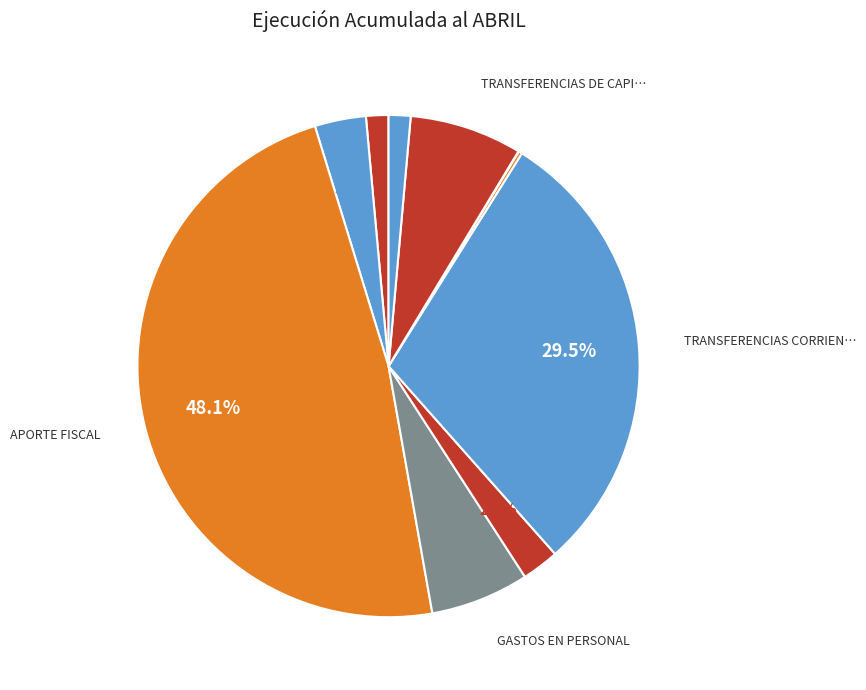

Rank the categories by value from highest to lowest.

APORTE FISCAL, TRANSFERENCIAS CORRIENTES, TRANSFERENCIAS DE CAPITAL, GASTOS EN PERSONAL, OTROS INGRESOS CORRIENTES, BIENES Y SERVICIOS DE CONSUMO, INGRESOS DE OPERACIÓN, SERVICIO DE LA DEUDA, INTEGROS AL FISCO, ADQUISICIÓN DE ACTIVOS NO FINANCIEROS